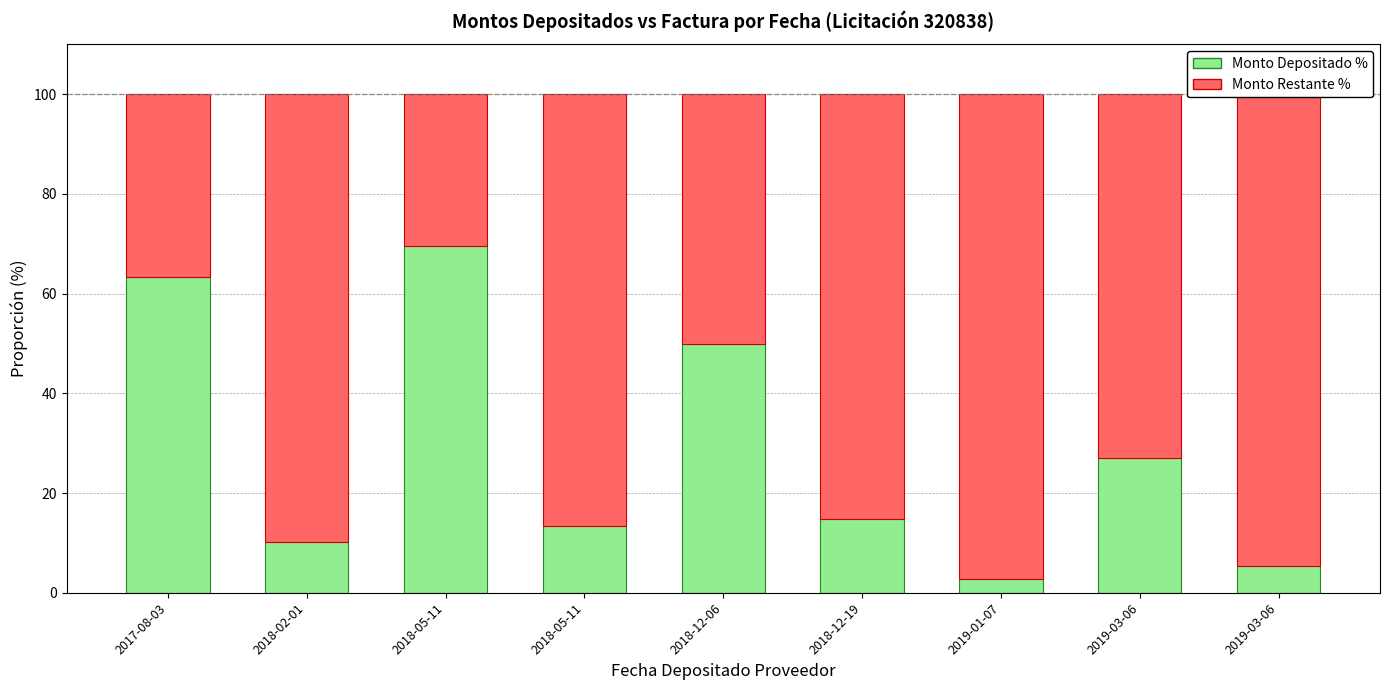

The value of Monto Restante % at 2018-12-19 is 51.5. True or false?

False